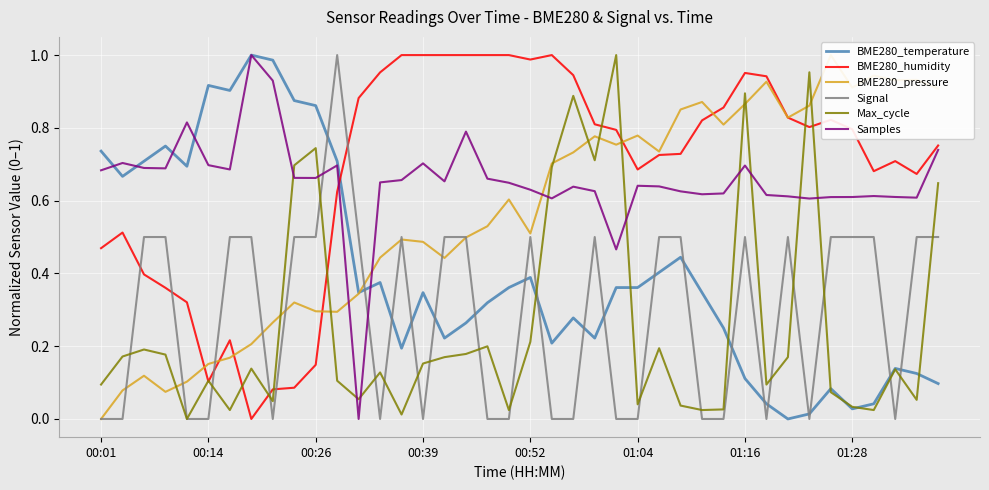

How many intersections are there between Samples and BME280_pressure?

3